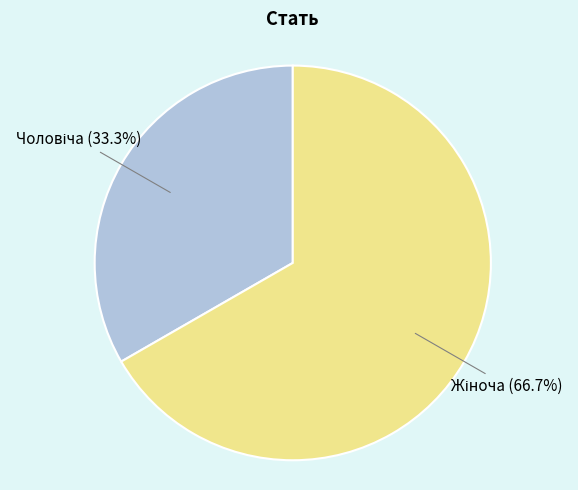

To the nearest percent, what is the average slice percentage?

50%